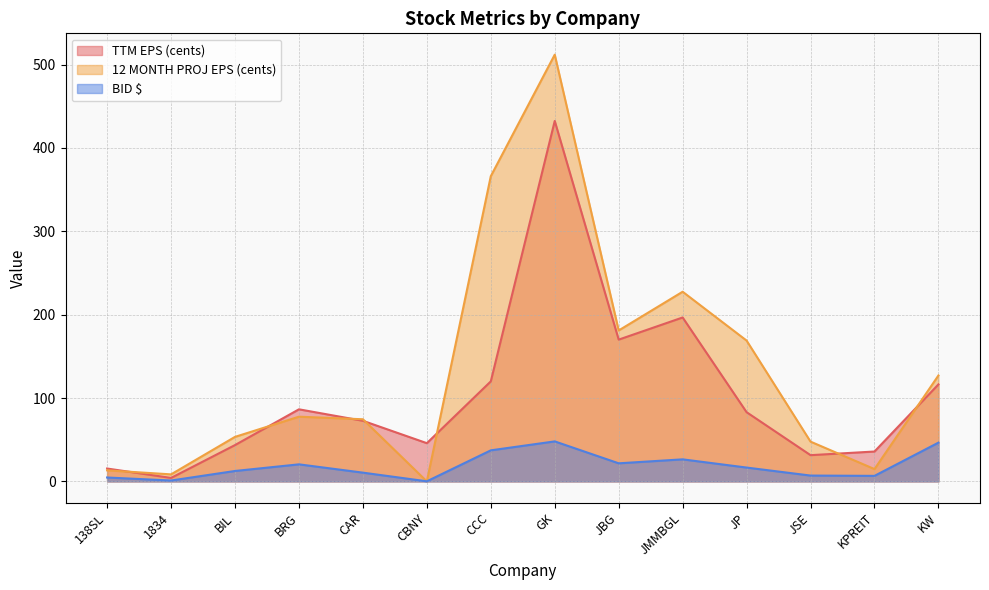

What are all the series names shown in the legend?

TTM EPS (cents), 12 MONTH PROJ EPS (cents), BID $